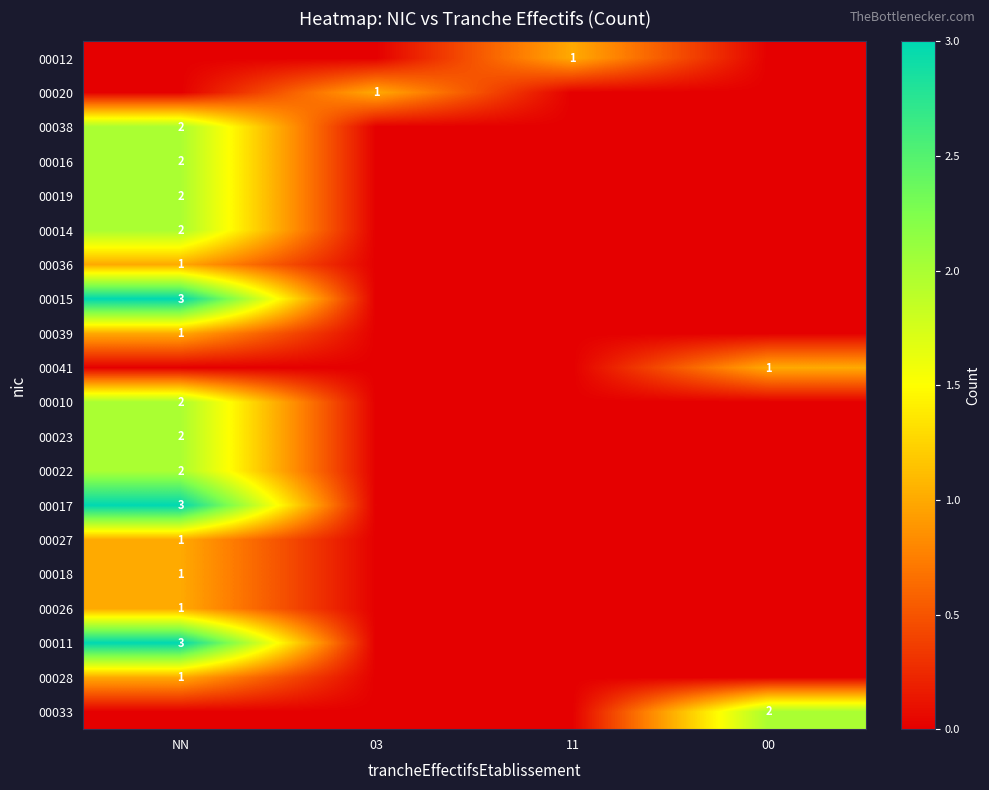

The value of 00015 at NN is 5. True or false?

False